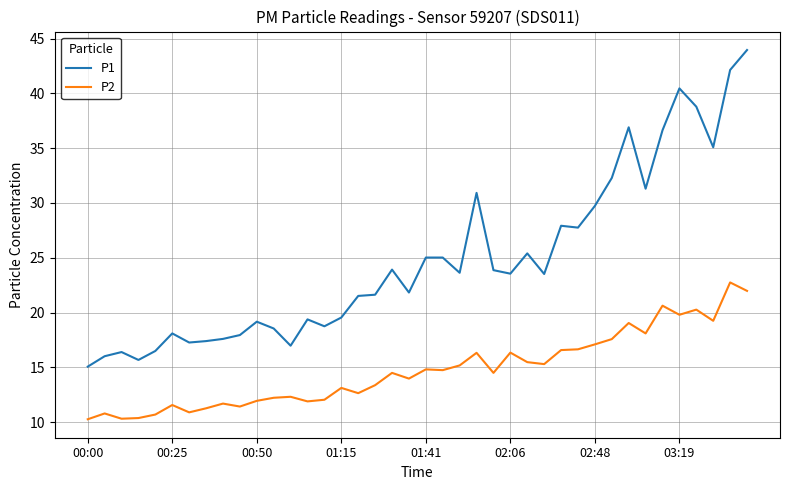

True or false: P2 and P1 intersect in this chart.

False